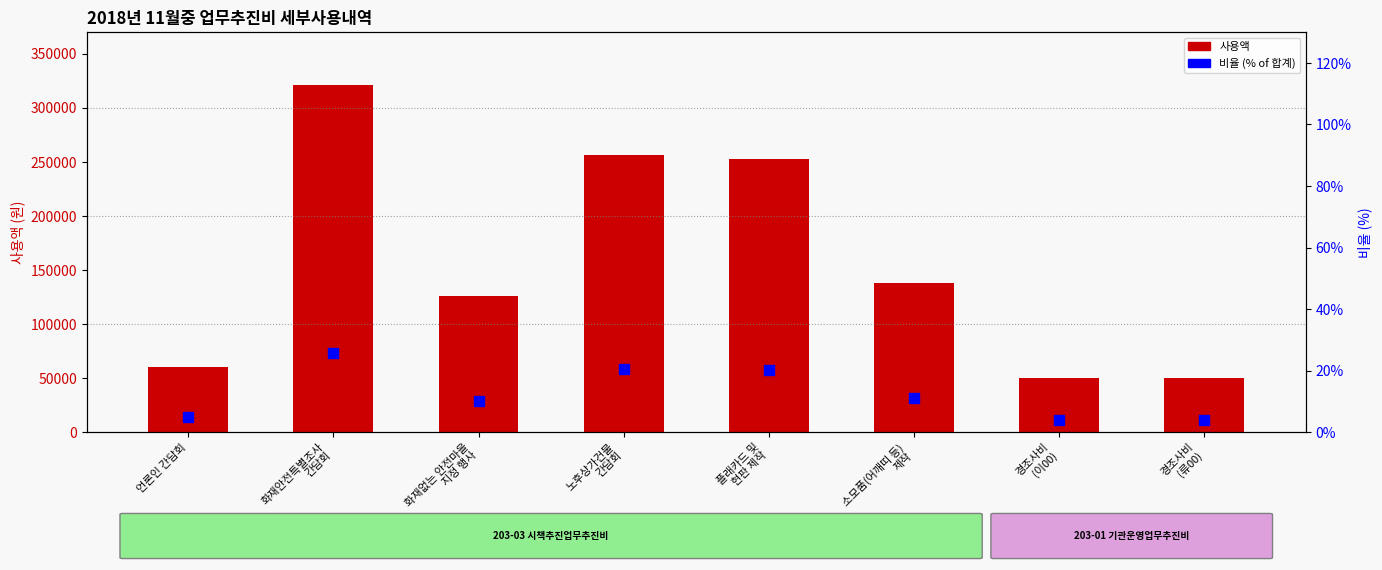

Which series reaches the minimum Y coordinate?

비율 (% of 합계)